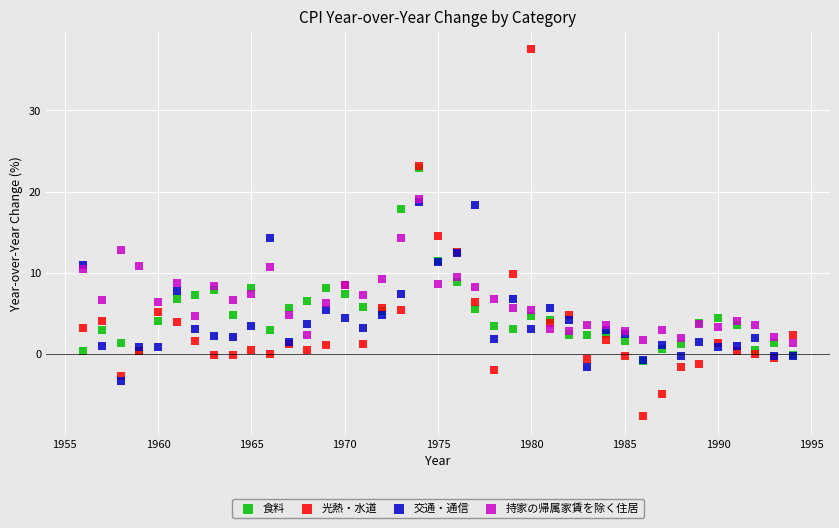

What are all the series names shown in the legend?

食料, 光熱・水道, 交通・通信, 持家の帰属家賃を除く住居